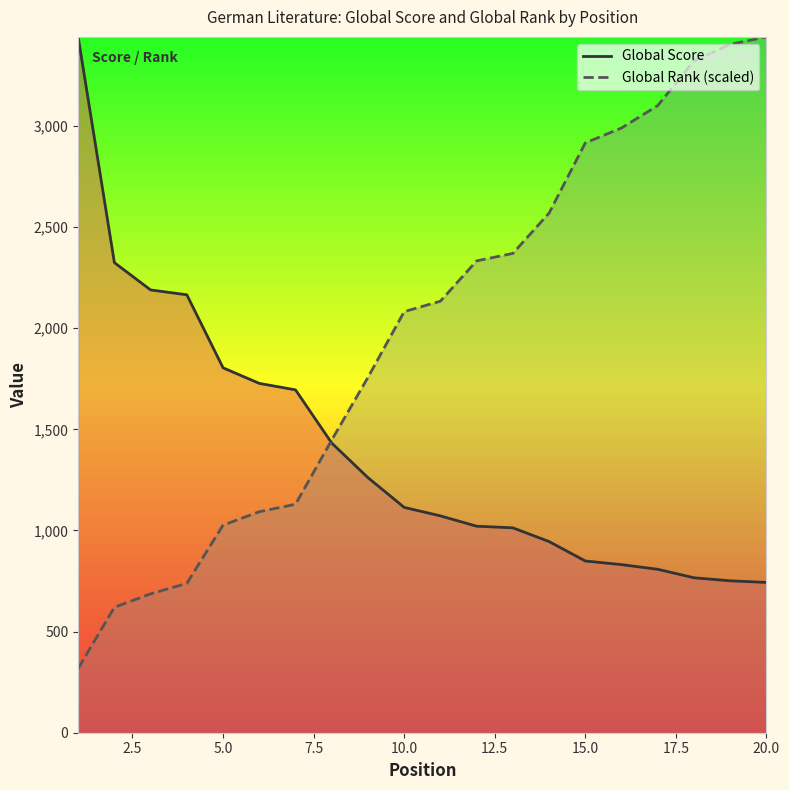

Which series has the largest range (max minus min)?

Global Rank (scaled)